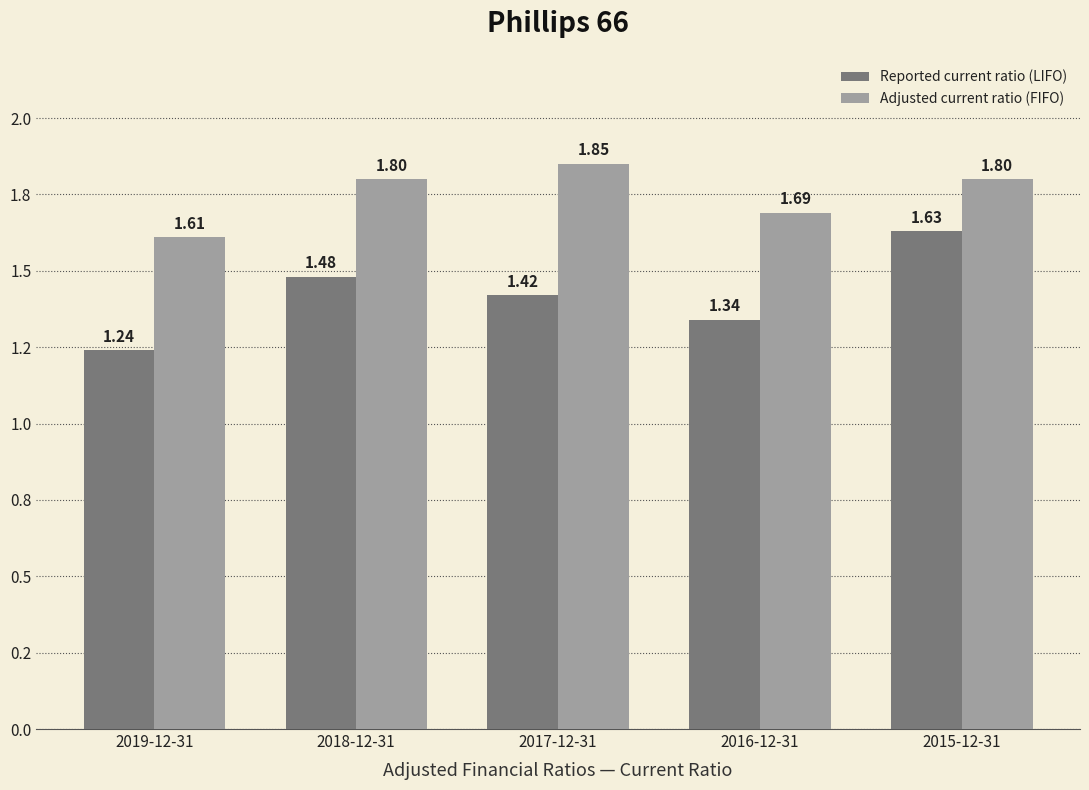

Are the bars grouped side by side (vs. stacked)?

Yes